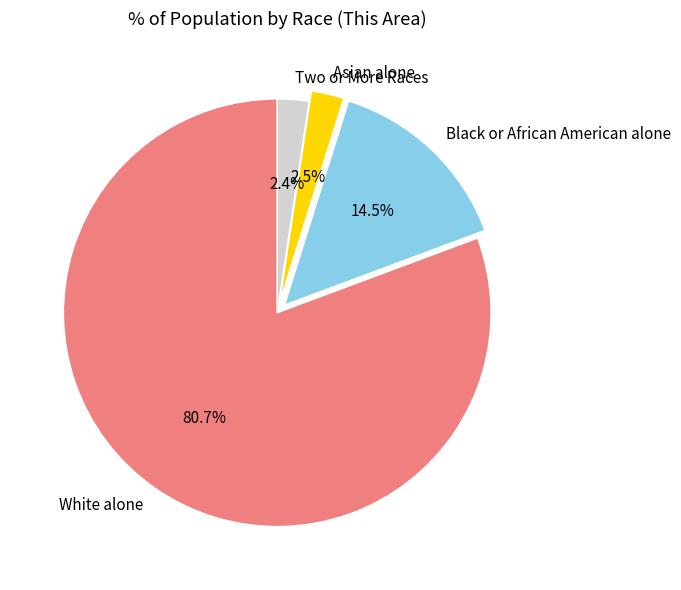

Combined, do Black or African American alone and Asian alone account for over 50%?

No